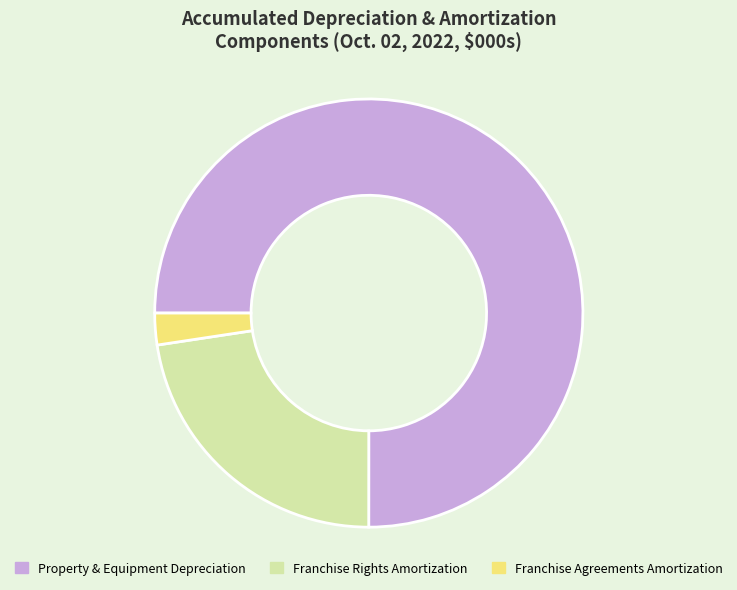

Is there a majority slice in this chart?

Yes